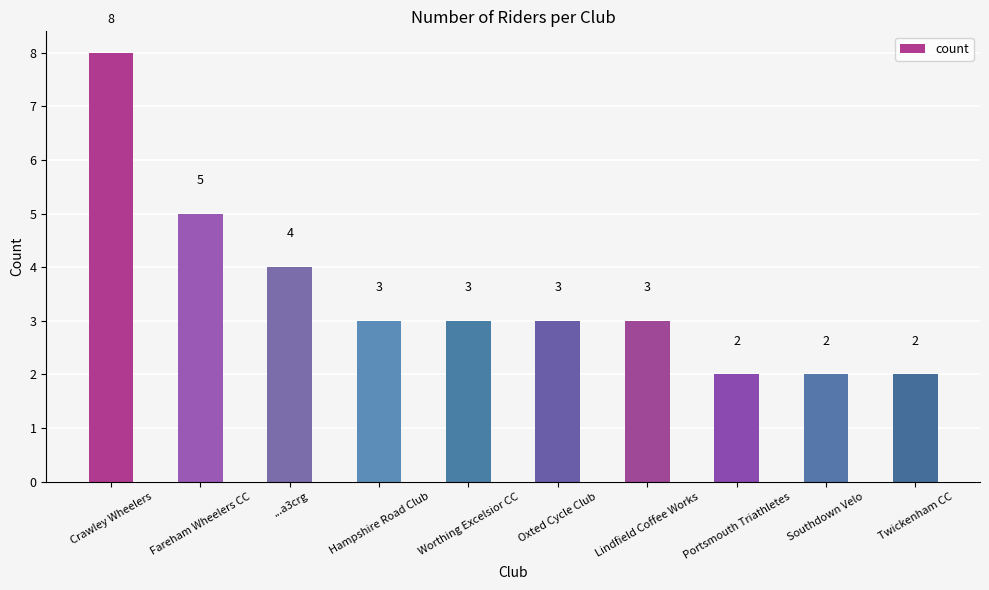

What value does the data have at Southdown Velo?

2